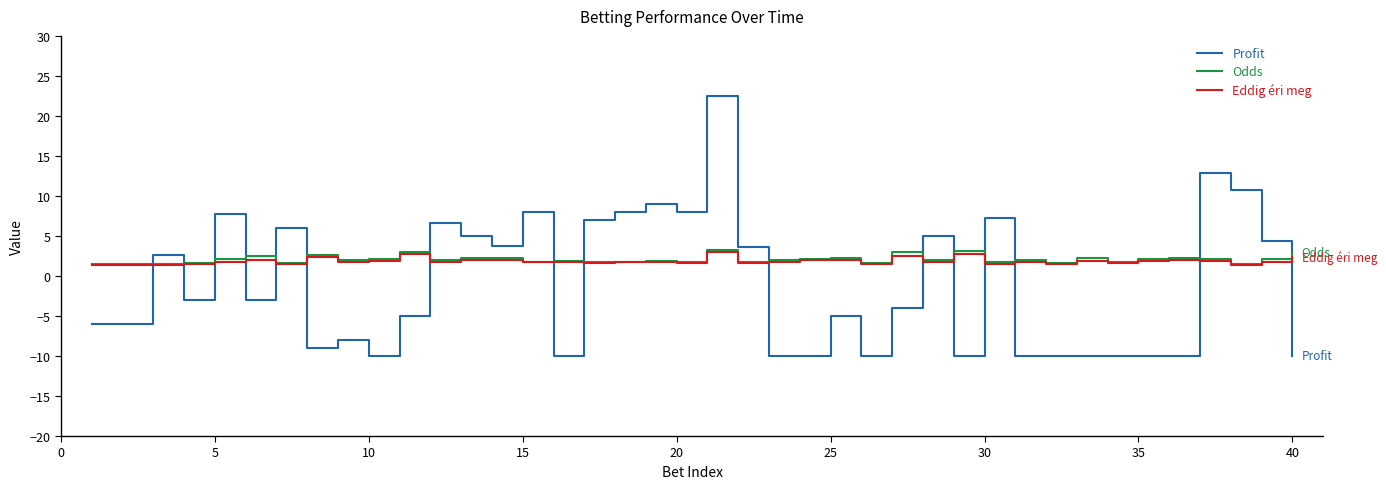

What is the greatest value displayed?

22.5